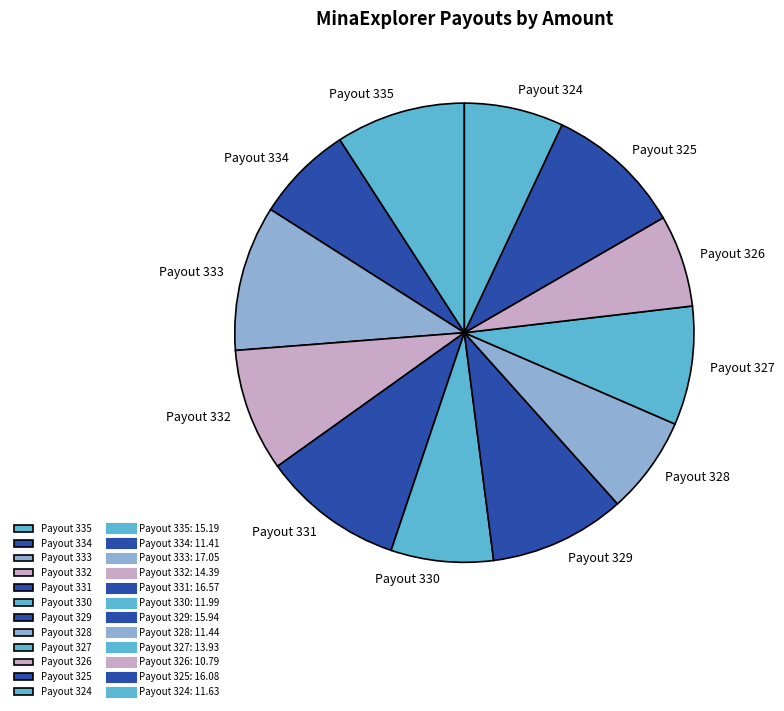

Do Payout 327 and Payout 335 together represent more than half of the pie?

No